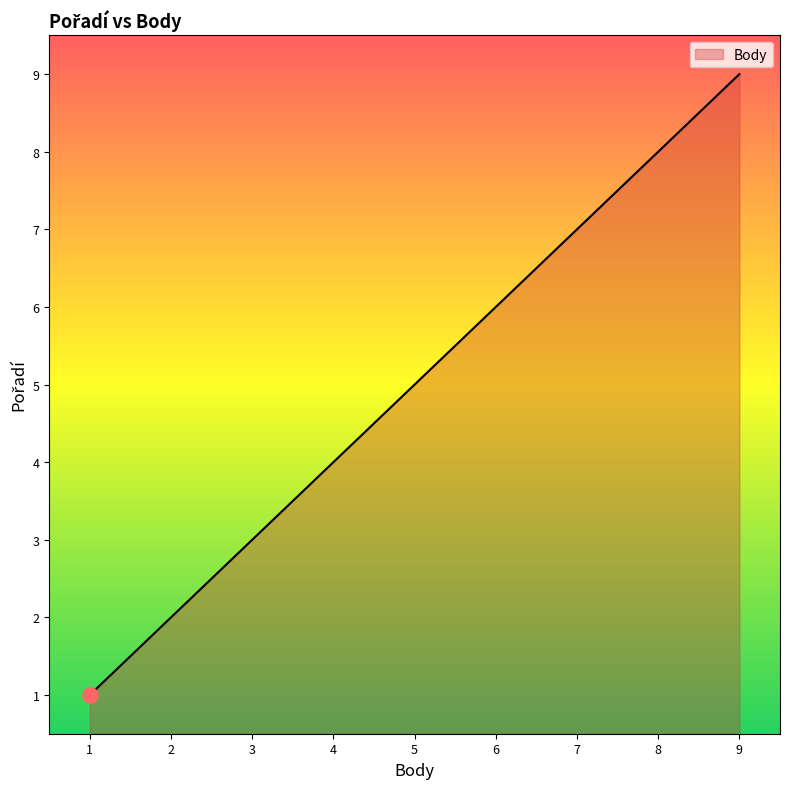

What is the change in value from 5 to 8?

+3